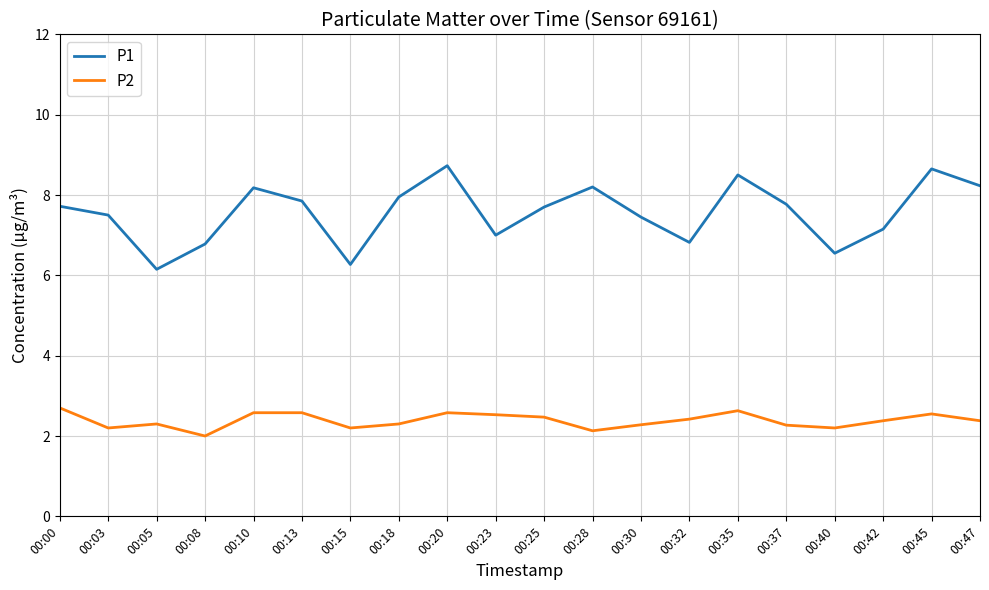

Where does the P1 series first go above 7?

00:00